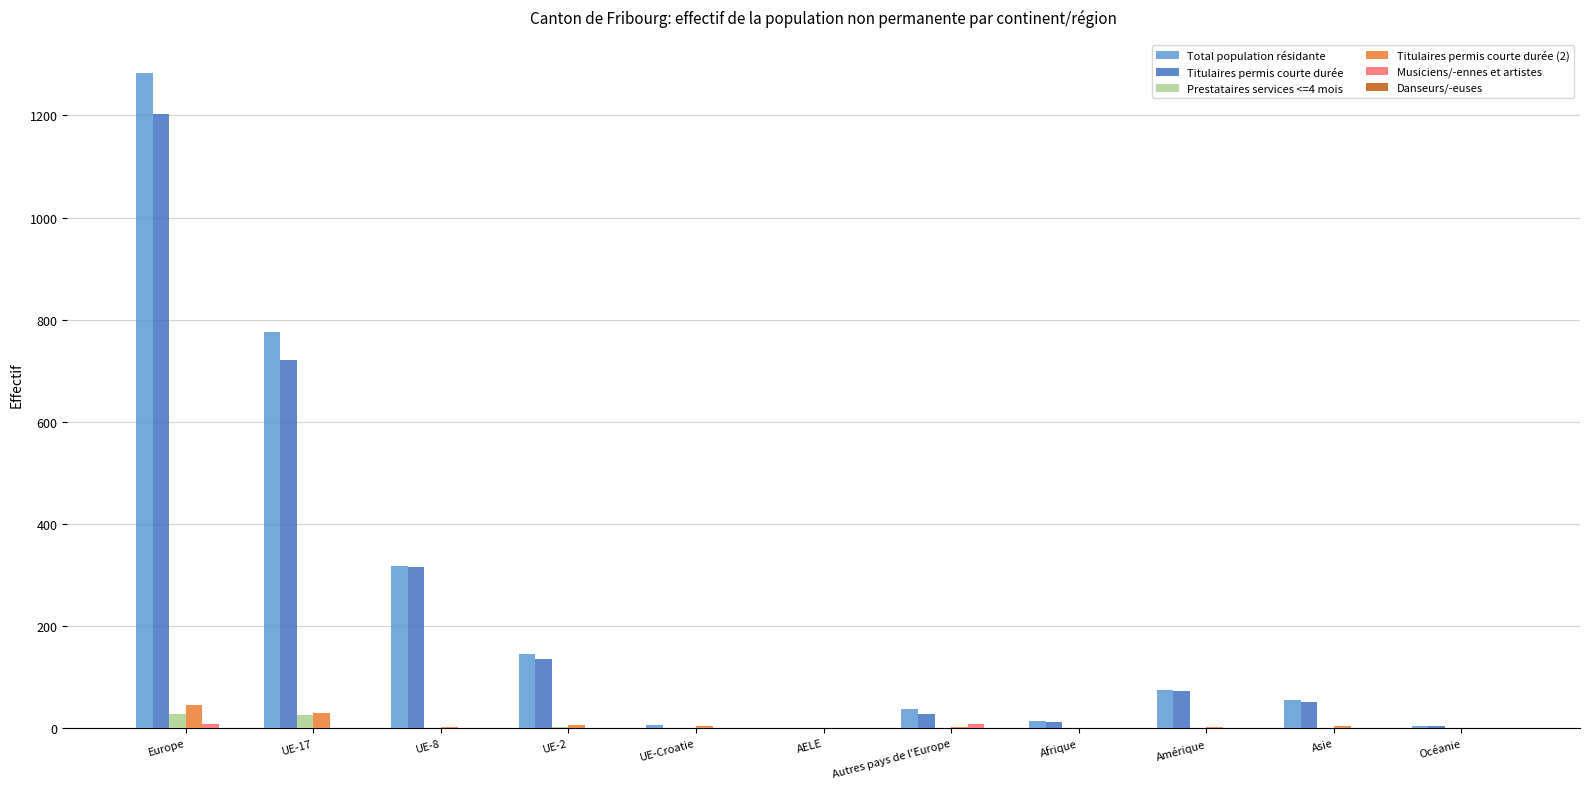

At which category is the sum across all series the highest?

Europe